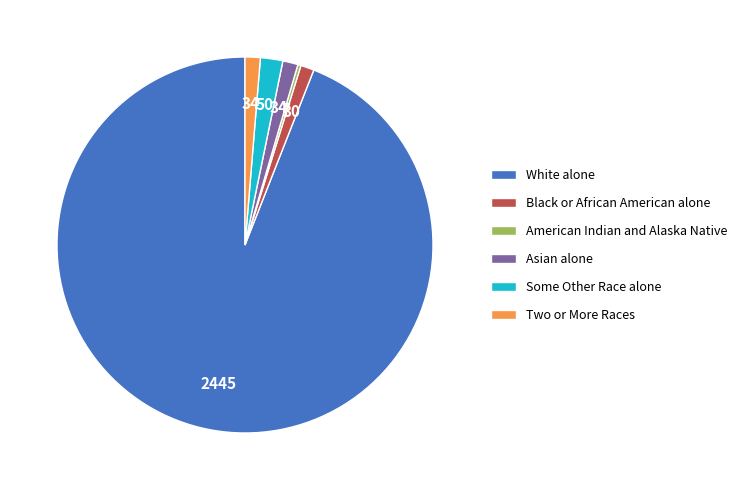

What is the largest slice in the pie chart?

White alone